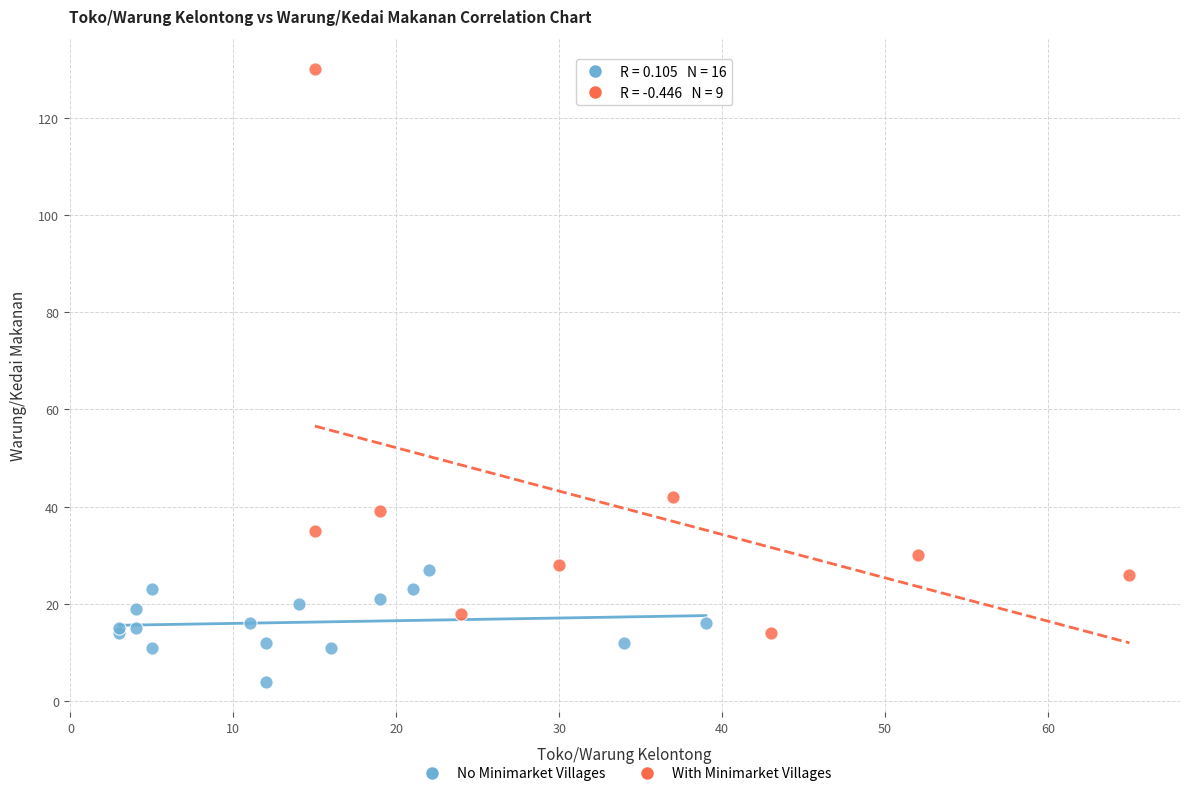

Which series contains the lowest Y value?

No Minimarket Villages